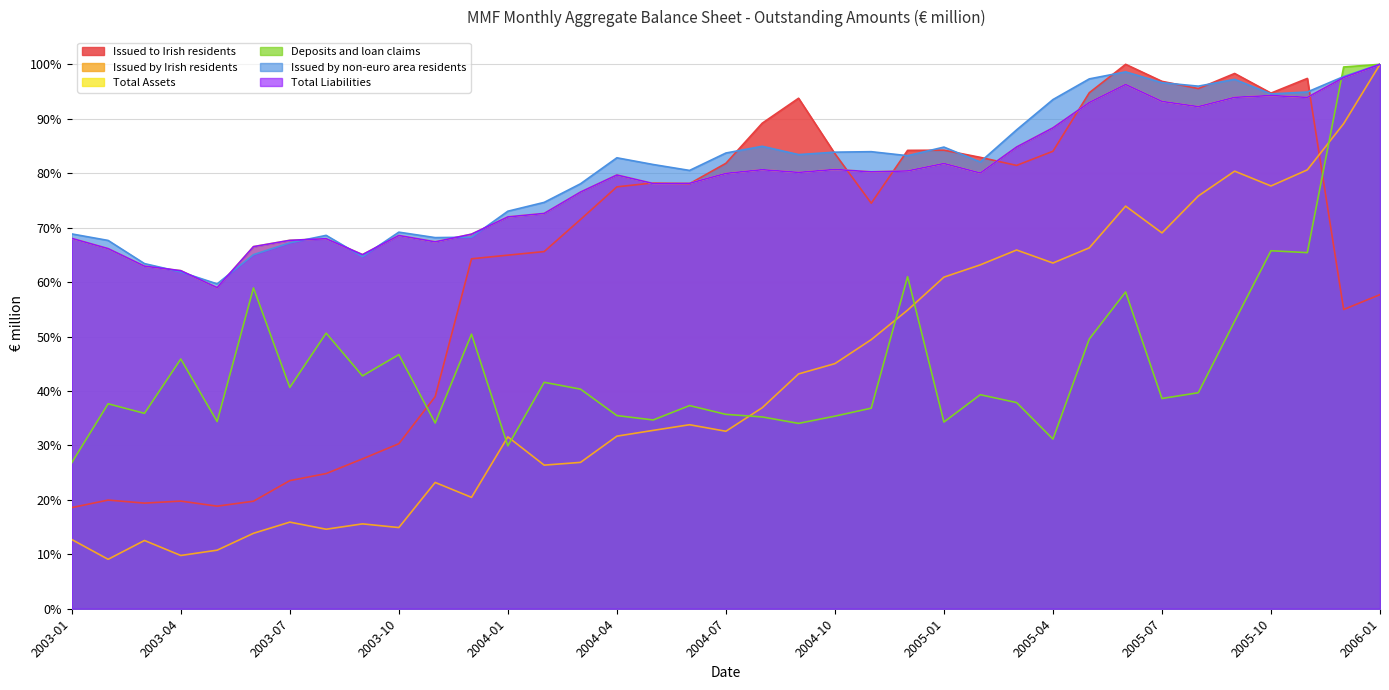

The Issued by Irish residents series shows 9.1 at 2003-02. True or false?

True